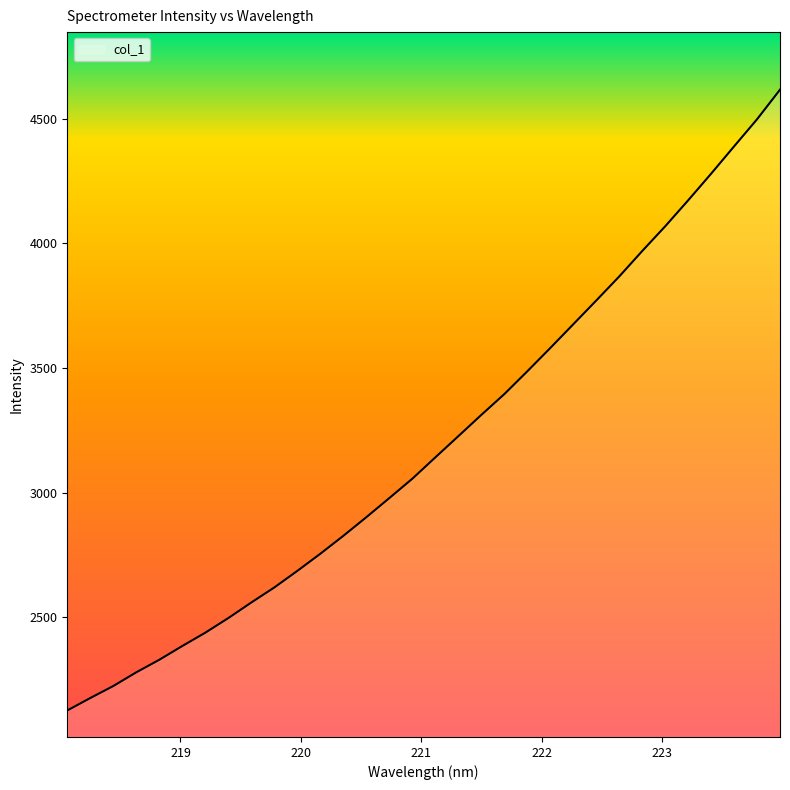

How many series are shown in this chart?

1